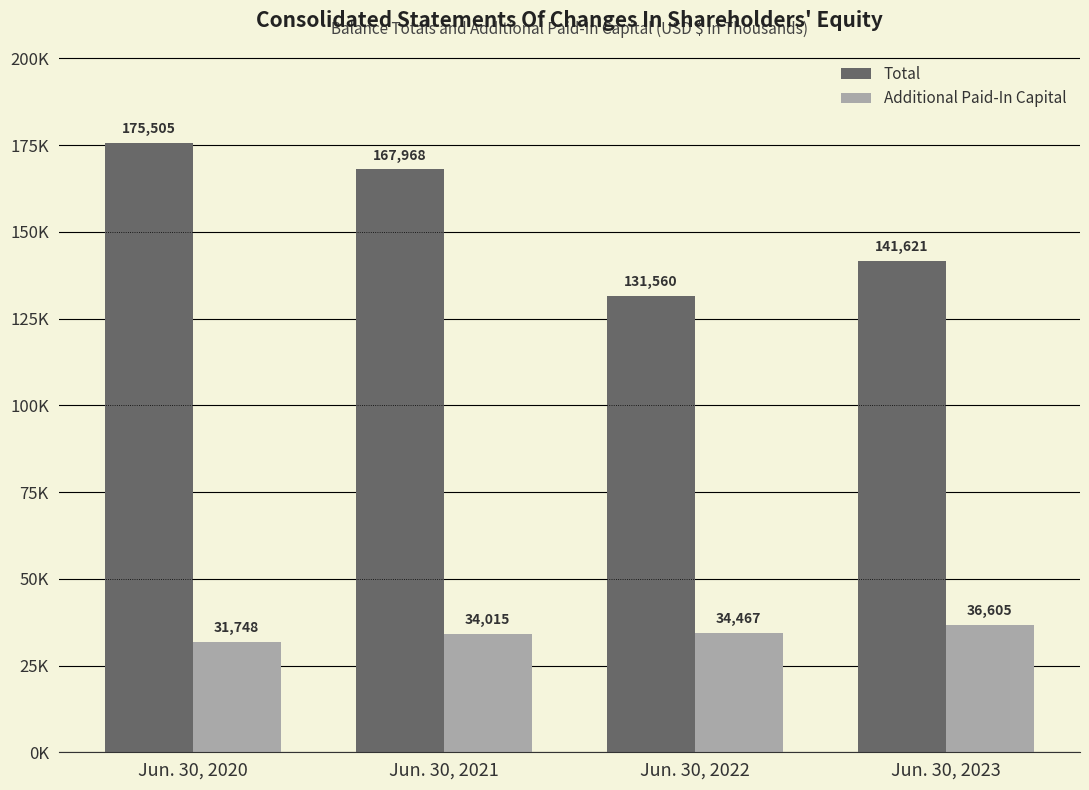

Are the bars horizontal?

No